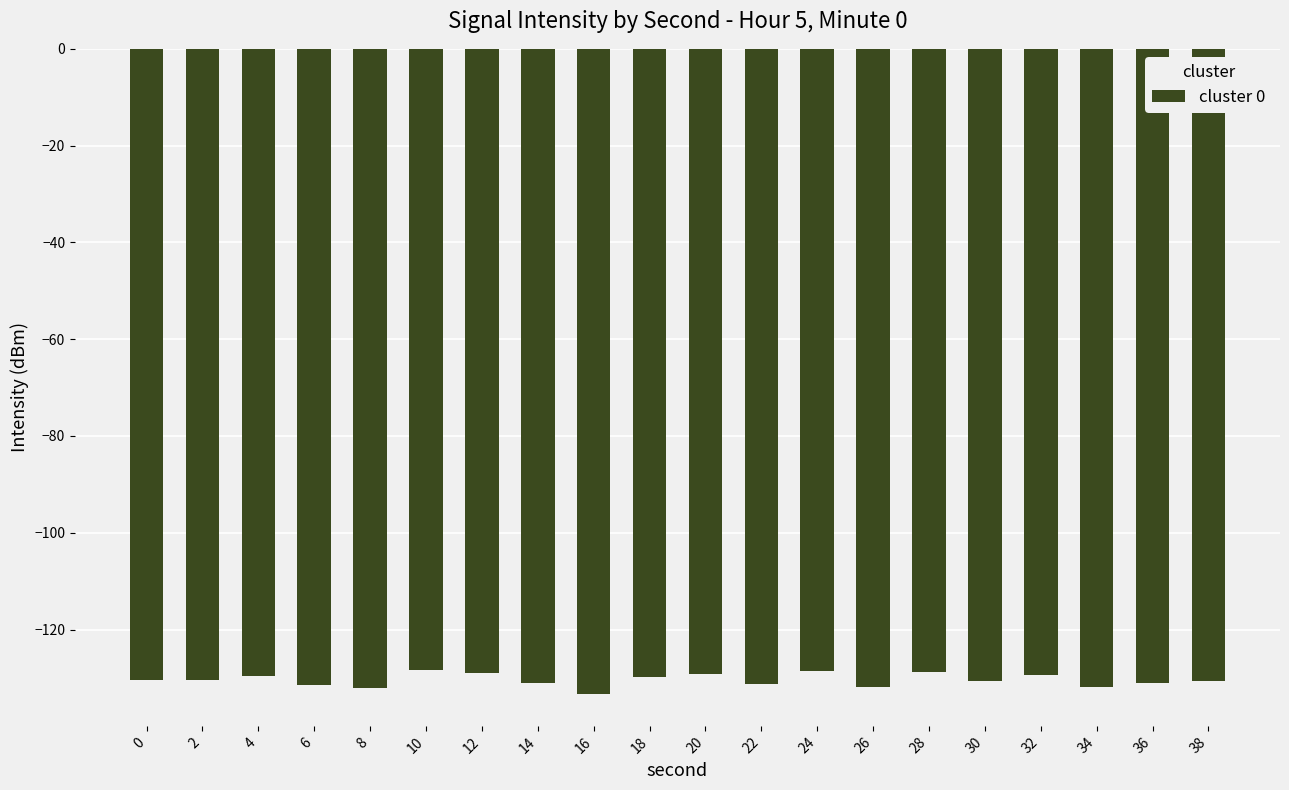

How many data points does each series have?

20